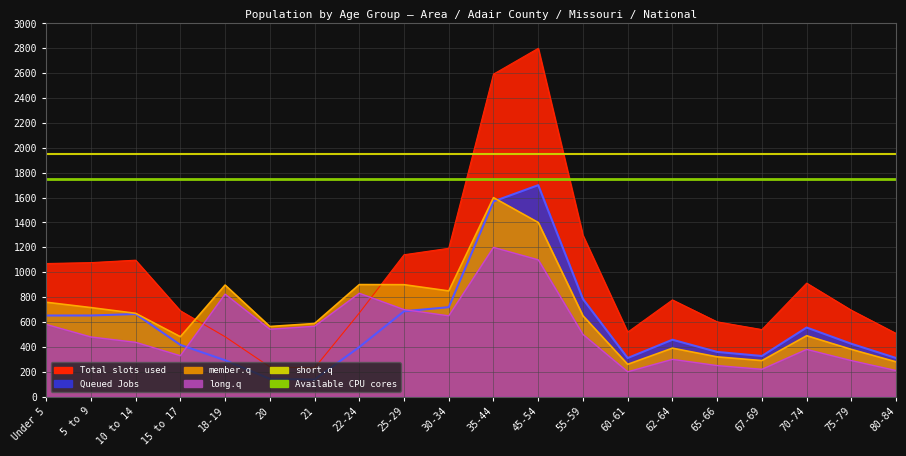

At which label is short.q closest to 1950?

Under 5